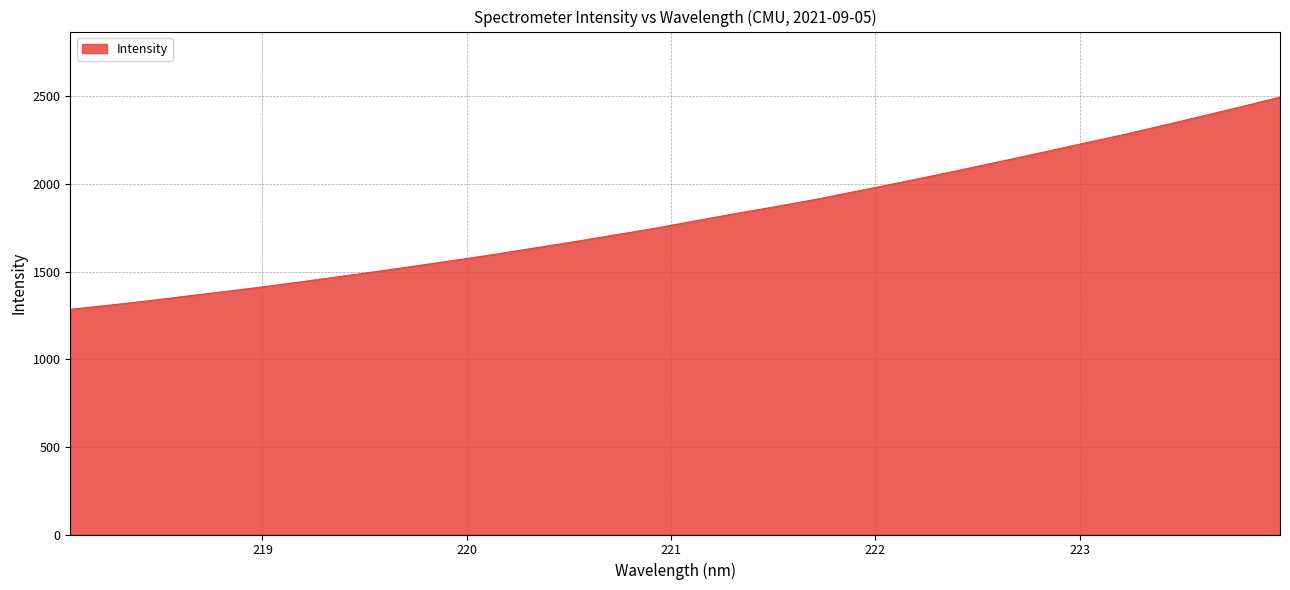

What is the maximum value shown in the chart?

2496.2